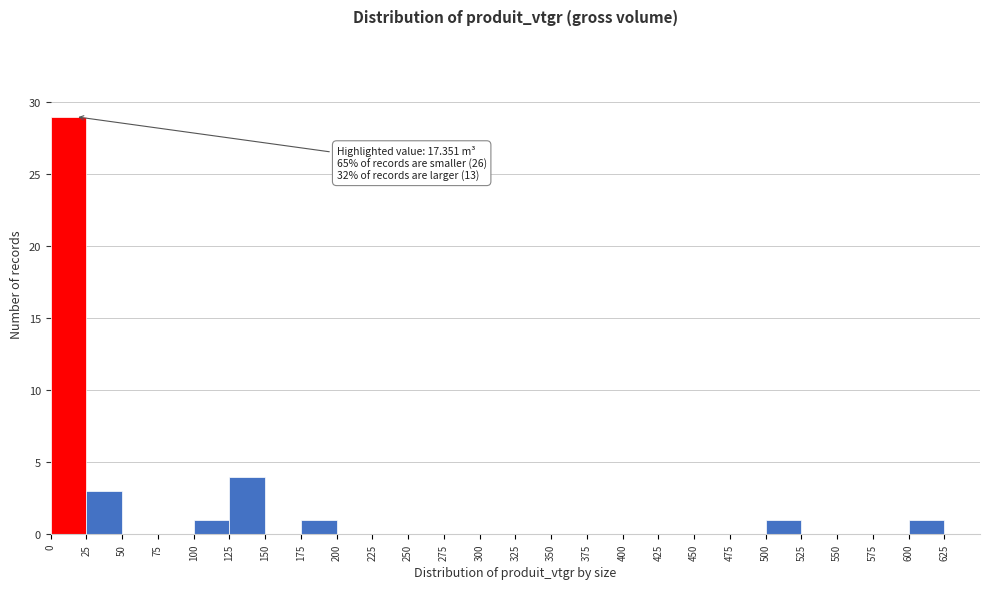

Which range on the x-axis has the tallest bar?

0 to 25